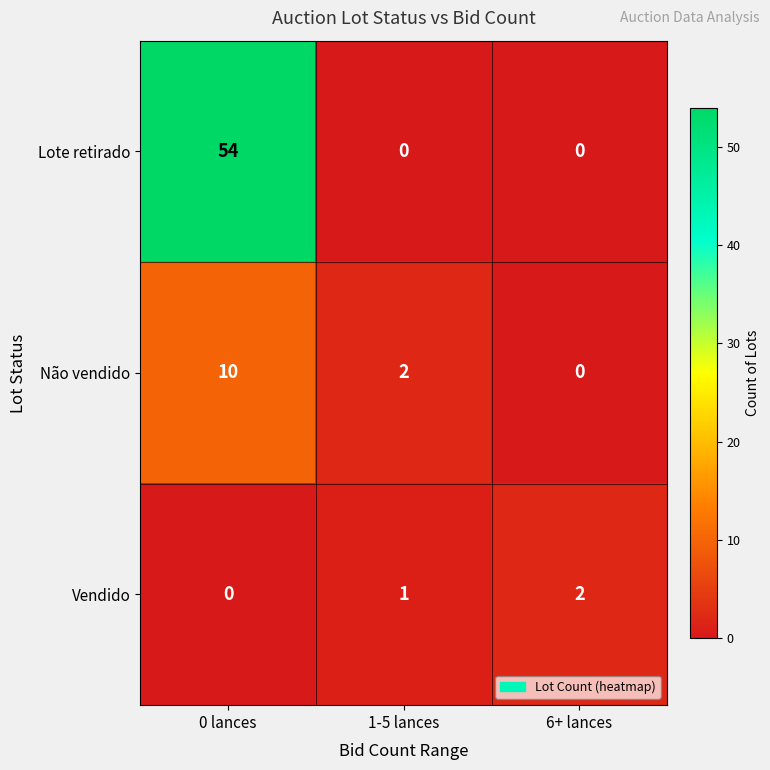

At which category is the sum across all series the highest?

0 lances